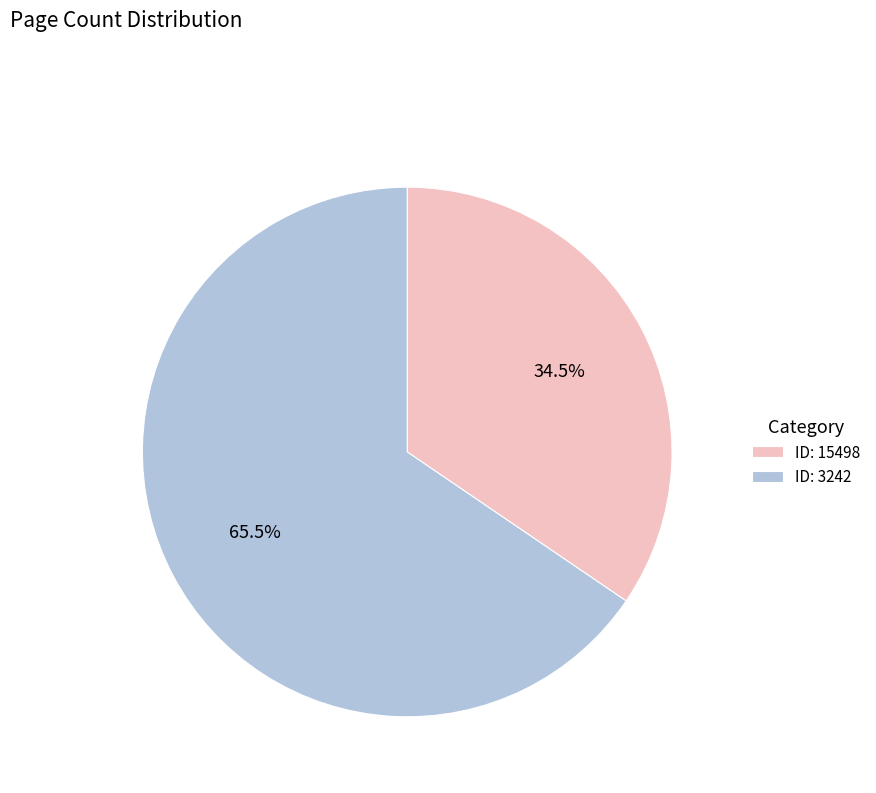

Approximately how many times larger is the value at ID: 15498 compared to ID: 3242?

0.5